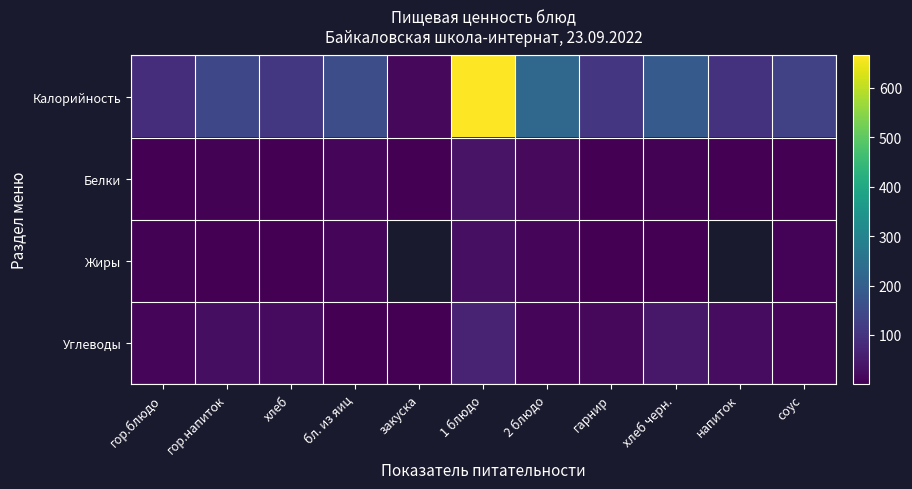

Which series has the widest spread of values?

Калорийность